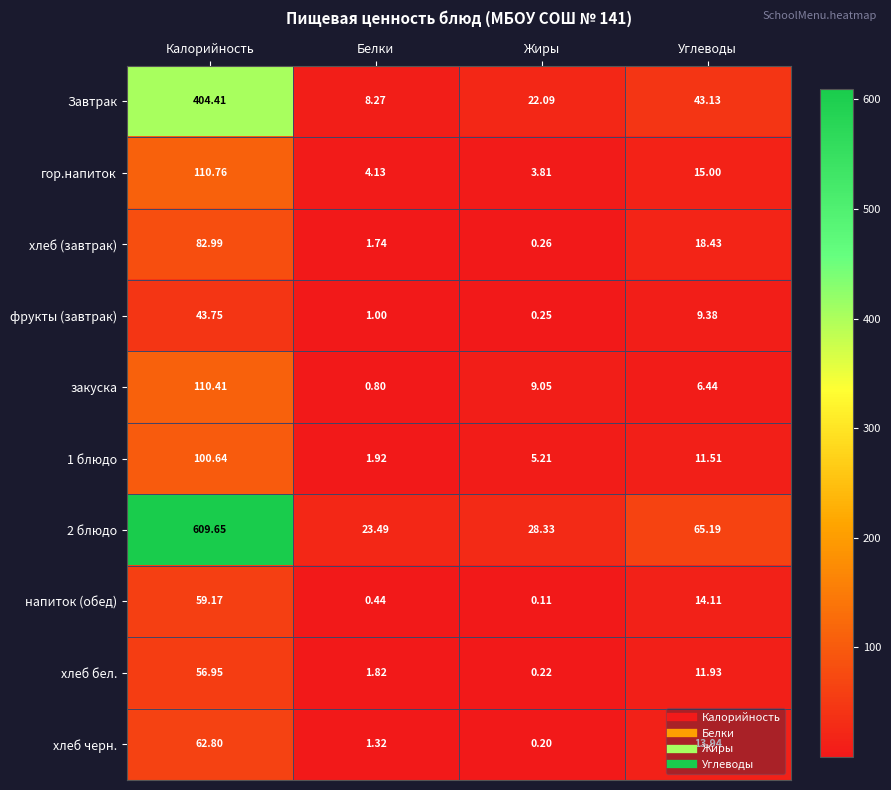

Which category has the highest value in the 2 блюдо series?

Калорийность